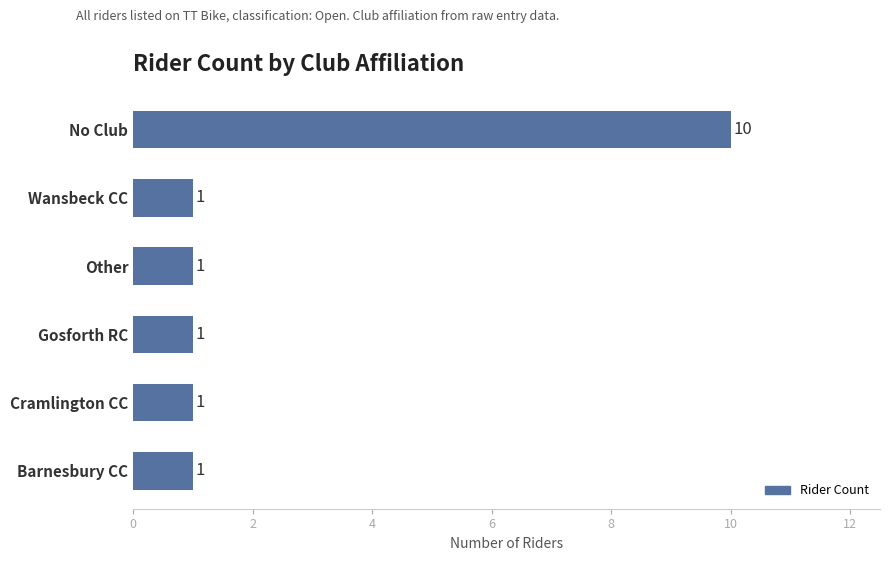

Count the values in the range 1 to 2.

5